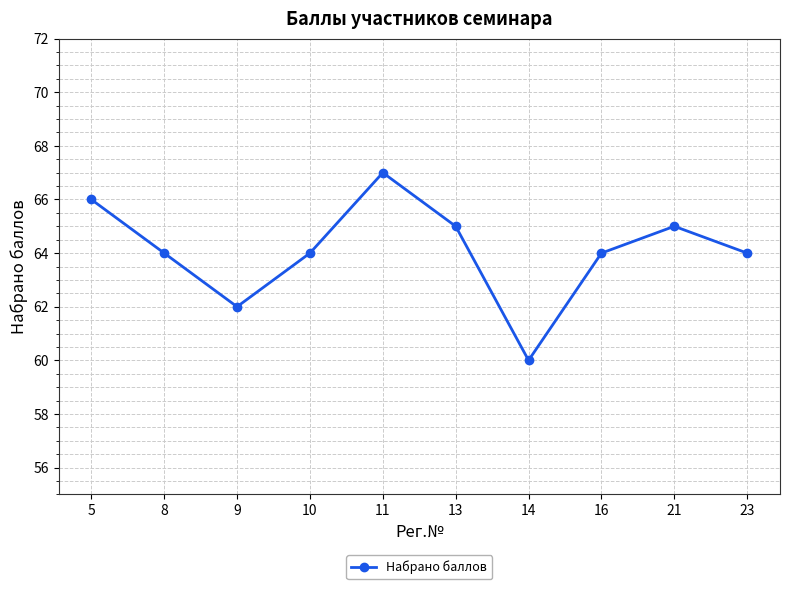

How many categories are shown in the chart?

10